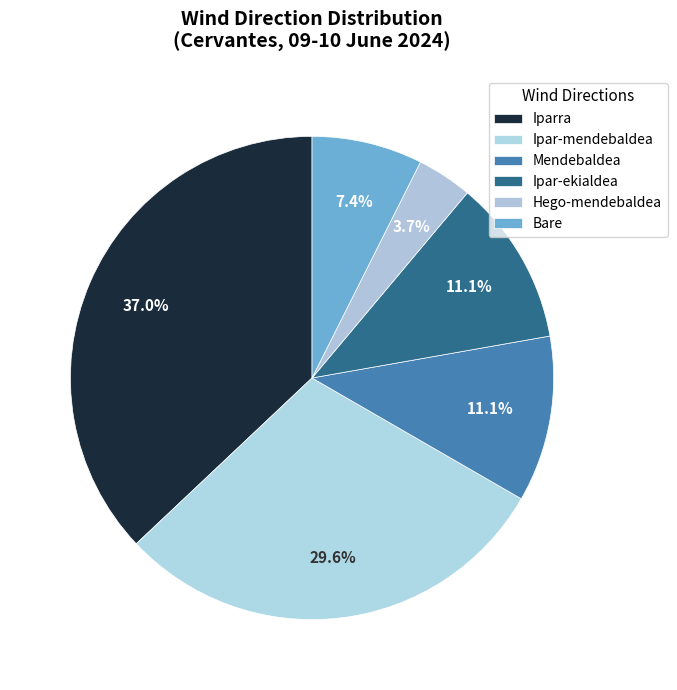

Does any single category account for the majority?

No